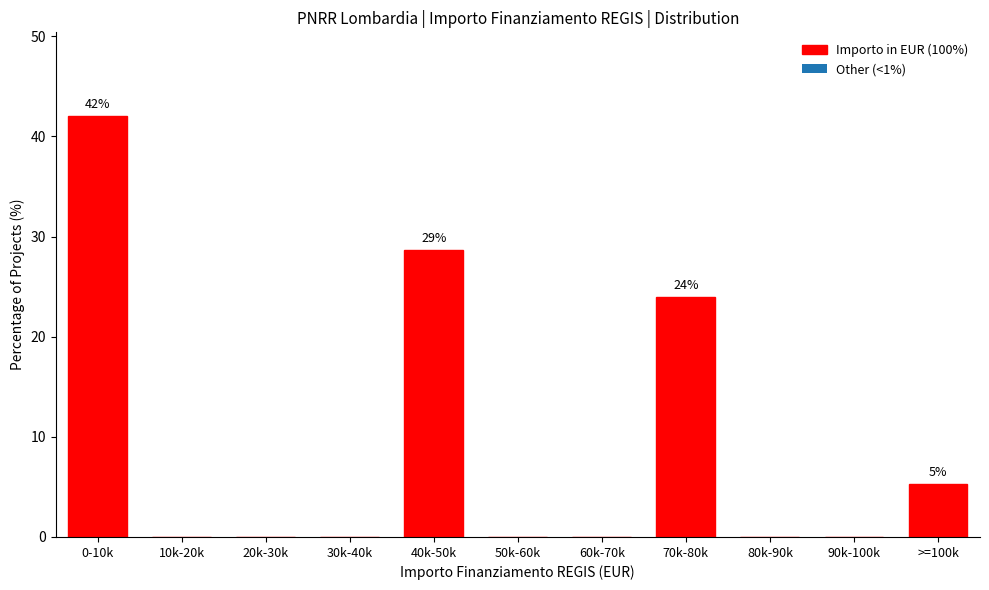

Reading left to right, extract all data points from this chart.

0-10k=42.0	10k-20k=0.0	20k-30k=0.0	30k-40k=0.0	40k-50k=28.7	50k-60k=0.0	60k-70k=0.0	70k-80k=24.0	80k-90k=0.0	90k-100k=0.0	>=100k=5.3